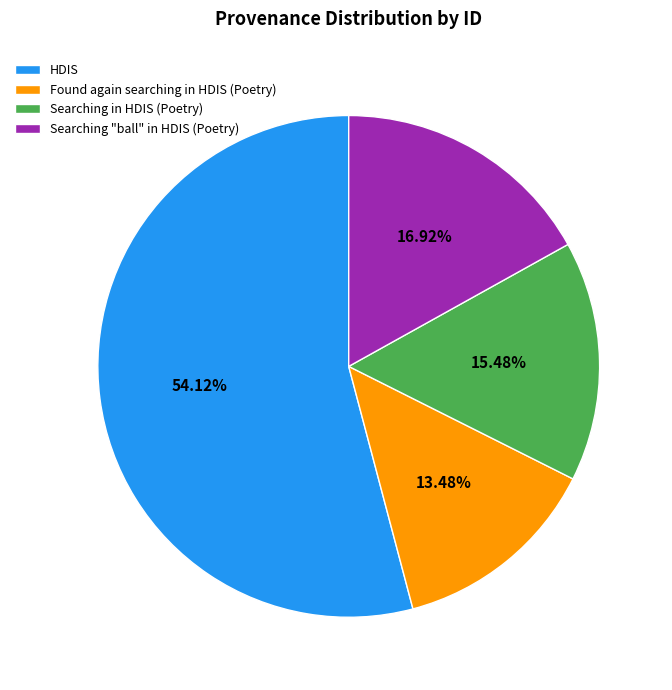

Approximately how many times larger is the value at Searching "ball" in HDIS (Poetry) compared to Found again searching in HDIS (Poetry)?

1.3